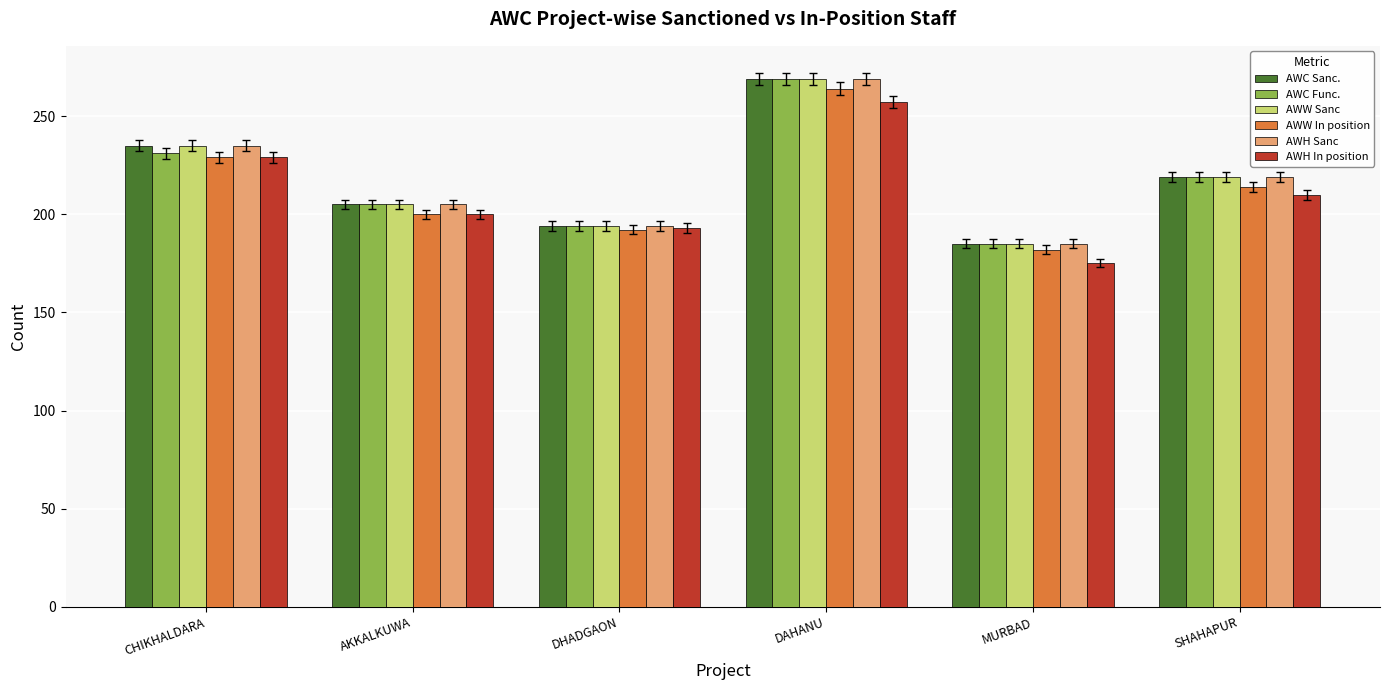

What is the total value across all series at AKKALKUWA?

1220